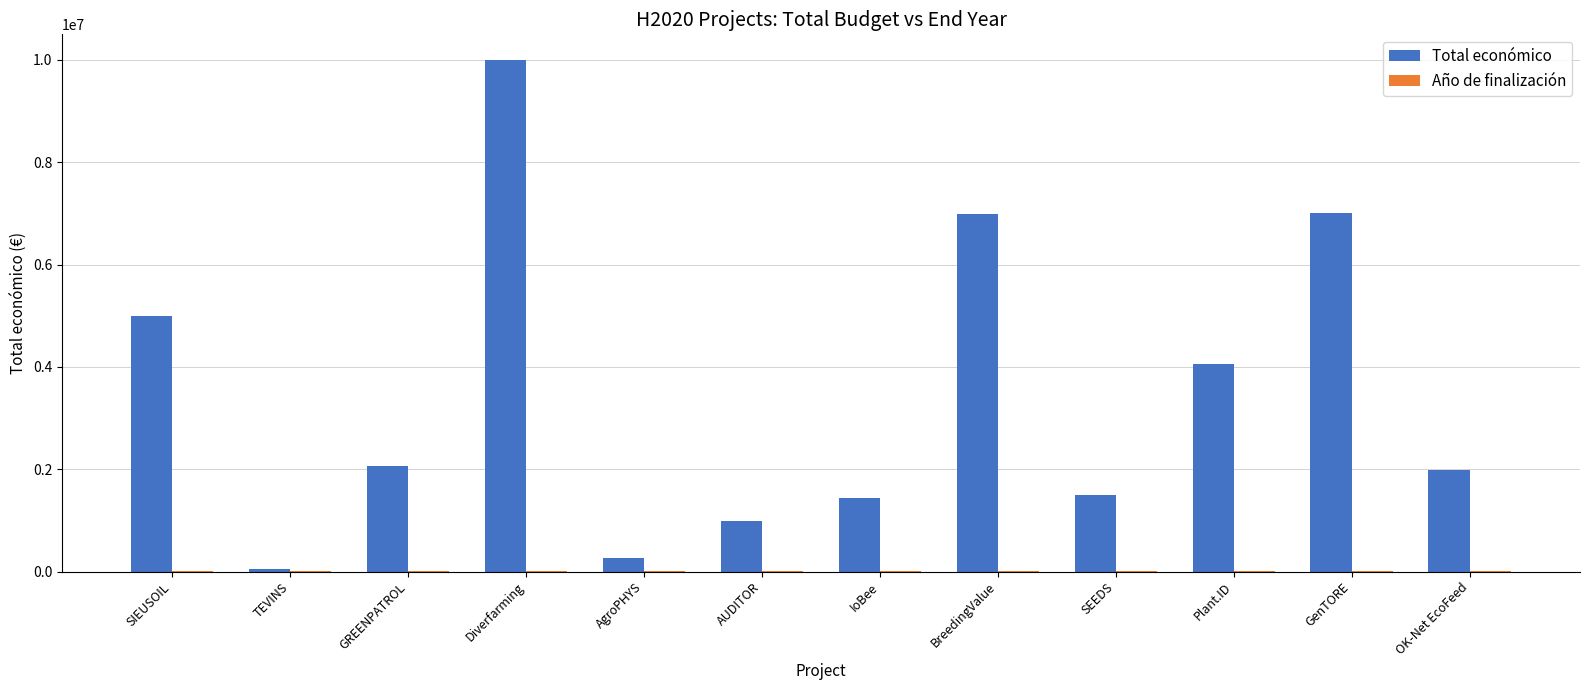

True or false: Total económico has a value of 2491912 at SEEDS.

False